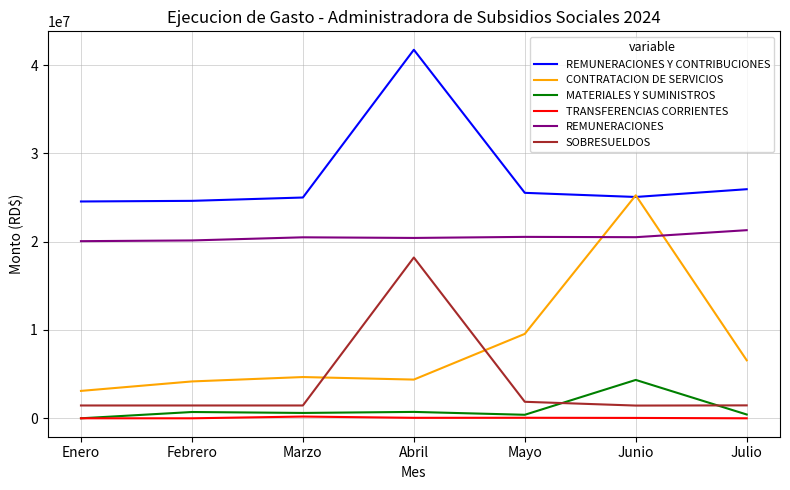

Rank the series by their maximum value, from lowest to highest.

TRANSFERENCIAS CORRIENTES, MATERIALES Y SUMINISTROS, SOBRESUELDOS, REMUNERACIONES, CONTRATACION DE SERVICIOS, REMUNERACIONES Y CONTRIBUCIONES